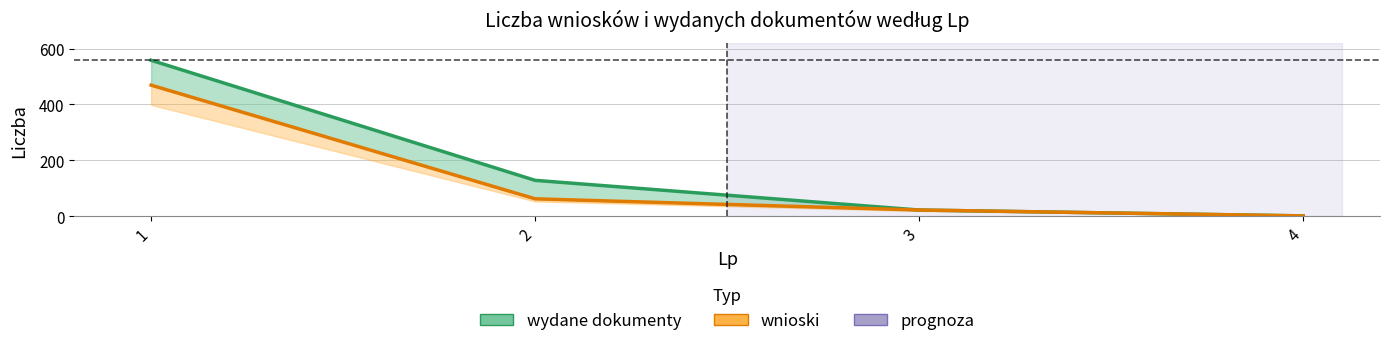

What is the value of the wydane dokumenty point at the 1st from the left?

558